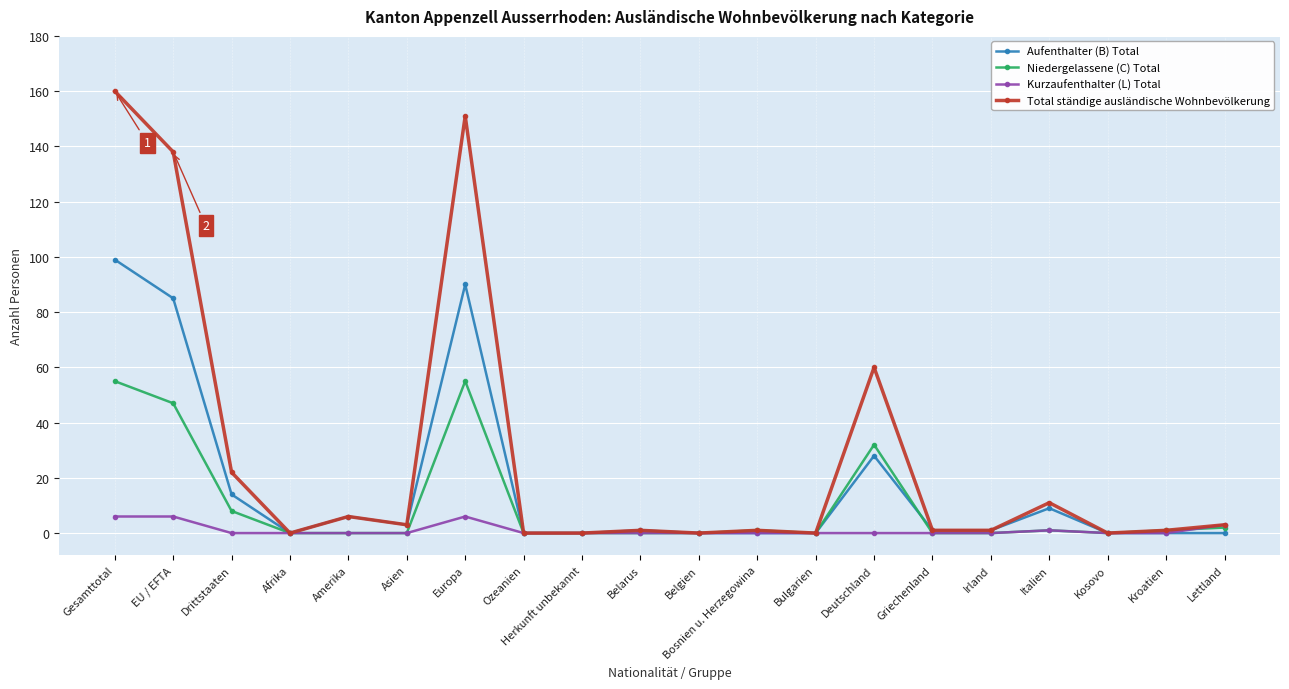

What is the difference between the second highest and second lowest values in the Niedergelassene (C) Total series?

55